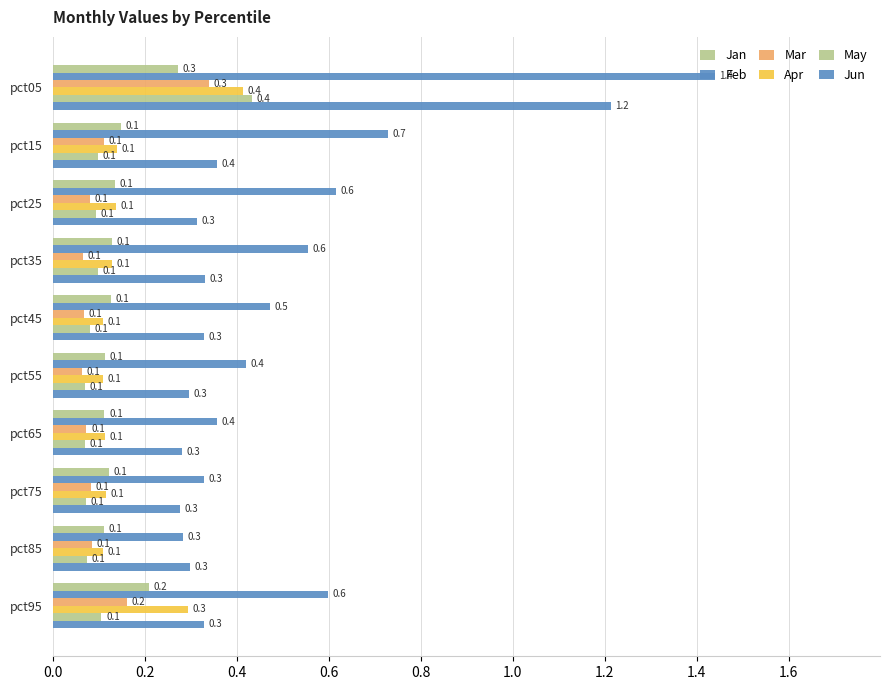

What is the average value of the Apr series?

0.2